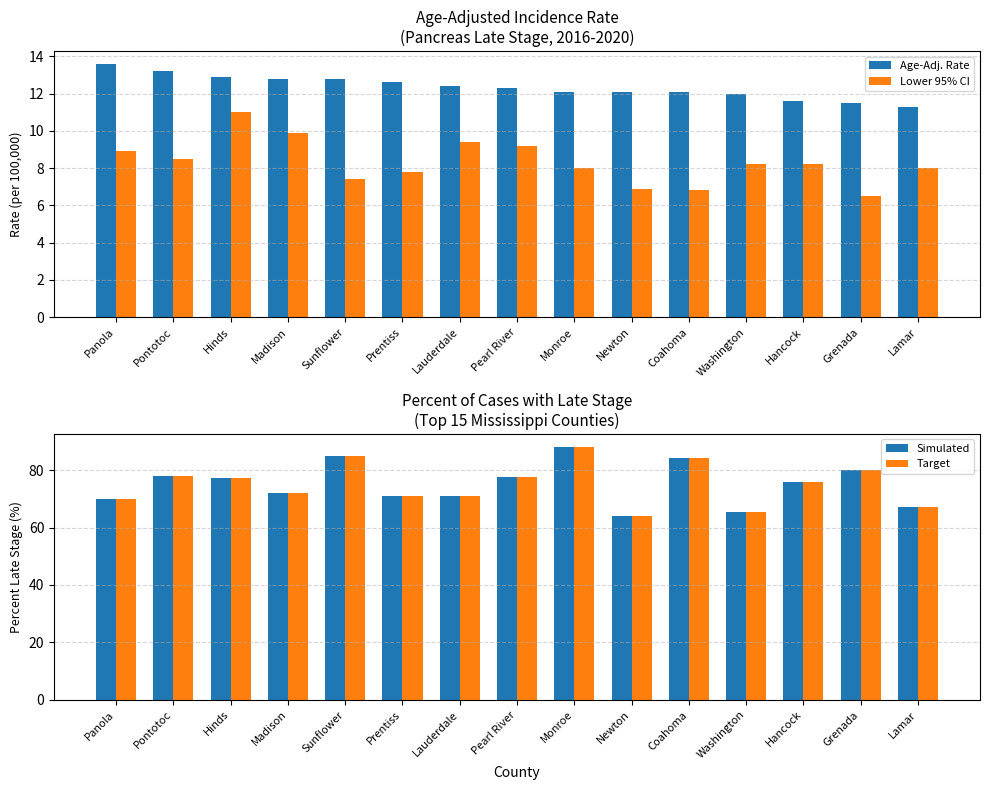

Which series has the largest range (max minus min)?

Simulated